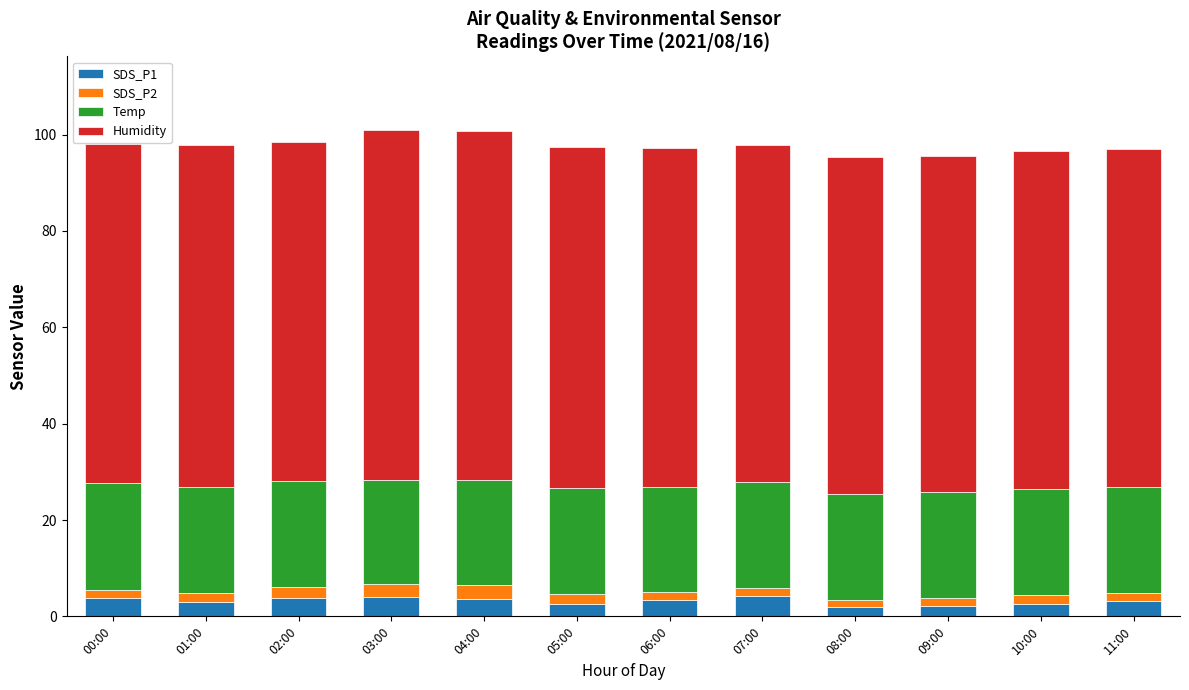

How many data points does each series have?

12